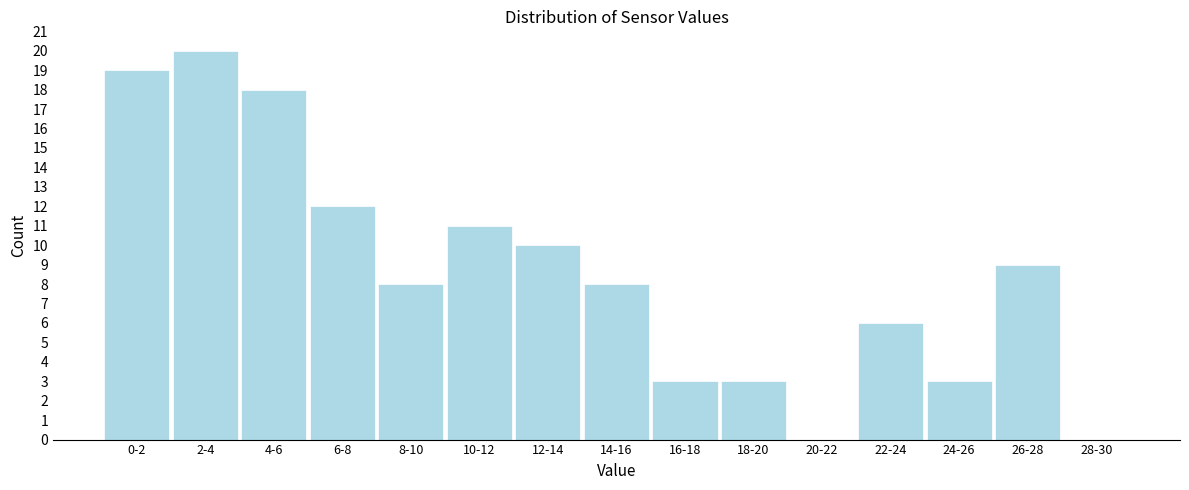

Reading left to right, what are all the values shown in this chart?

0-2=19	2-4=20	4-6=18	6-8=12	8-10=8	10-12=11	12-14=10	14-16=8	16-18=3	18-20=3	20-22=0	22-24=6	24-26=3	26-28=9	28-30=0